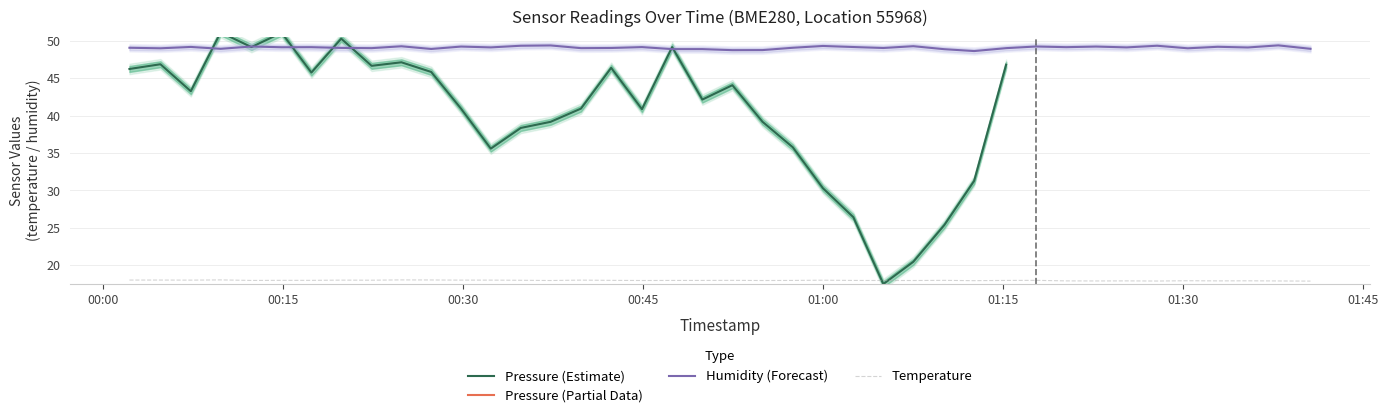

What is the value of the humidity point at the 20th from the left?

48.9